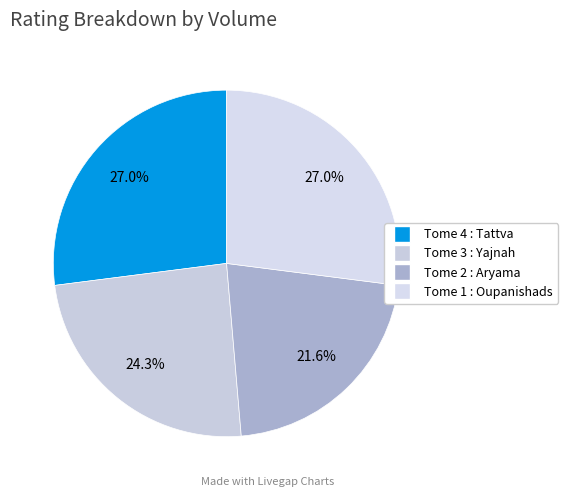

To the nearest percent, what is the difference between the largest and smallest slice percentages?

5%